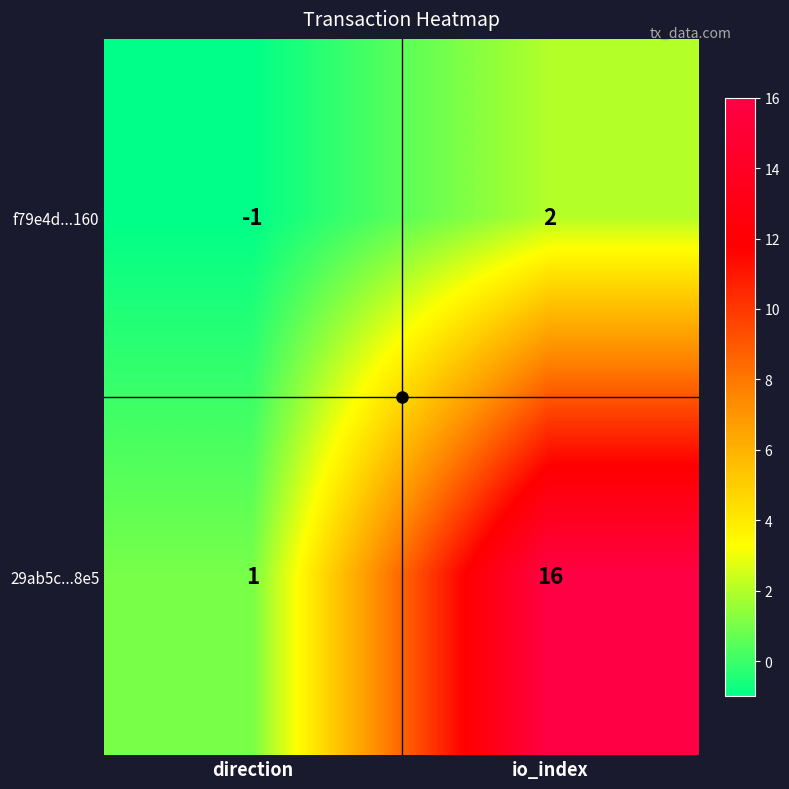

Is it true that f79e4d...160 equals -2 at direction?

False